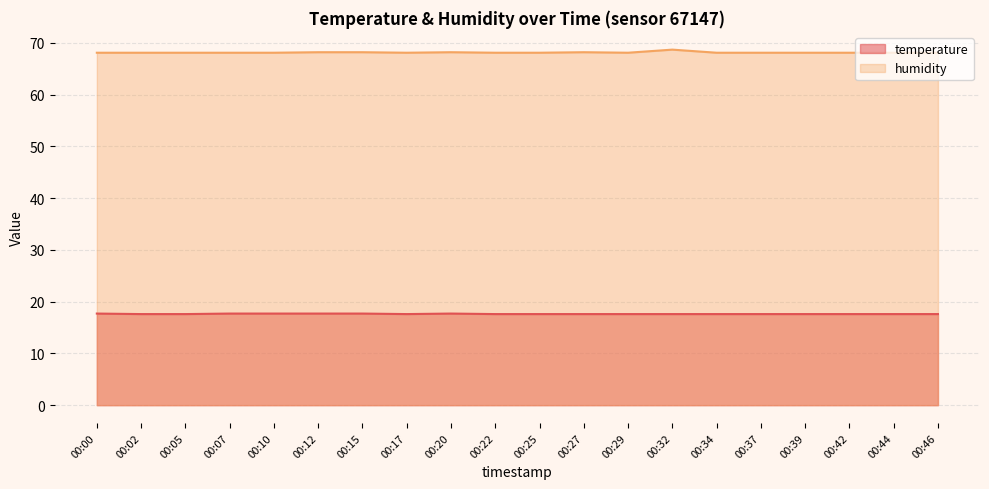

Reading right to left, list all the values displayed in this chart.

temperature: 00:46=17.6	00:44=17.6	00:42=17.6	00:39=17.6	00:37=17.6	00:34=17.6	00:32=17.6	00:29=17.6	00:27=17.6	00:25=17.6	00:22=17.6	00:20=17.7	00:17=17.6	00:15=17.7	00:12=17.7	00:10=17.7	00:07=17.7	00:05=17.6	00:02=17.6	00:00=17.7
humidity: 00:46=68.1	00:44=68.1	00:42=68.1	00:39=68.1	00:37=68.1	00:34=68.1	00:32=68.7	00:29=68.1	00:27=68.2	00:25=68.1	00:22=68.1	00:20=68.2	00:17=68.1	00:15=68.2	00:12=68.2	00:10=68.1	00:07=68.1	00:05=68.1	00:02=68.1	00:00=68.1